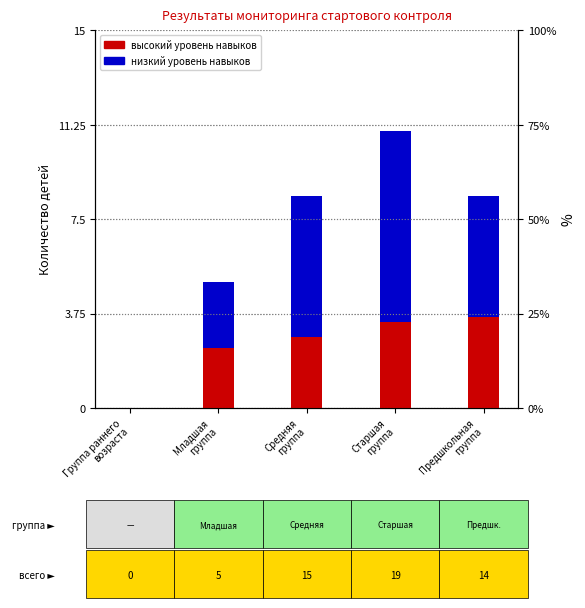

At which category does the chart reach its minimum across all series?

Группа раннего
возраста